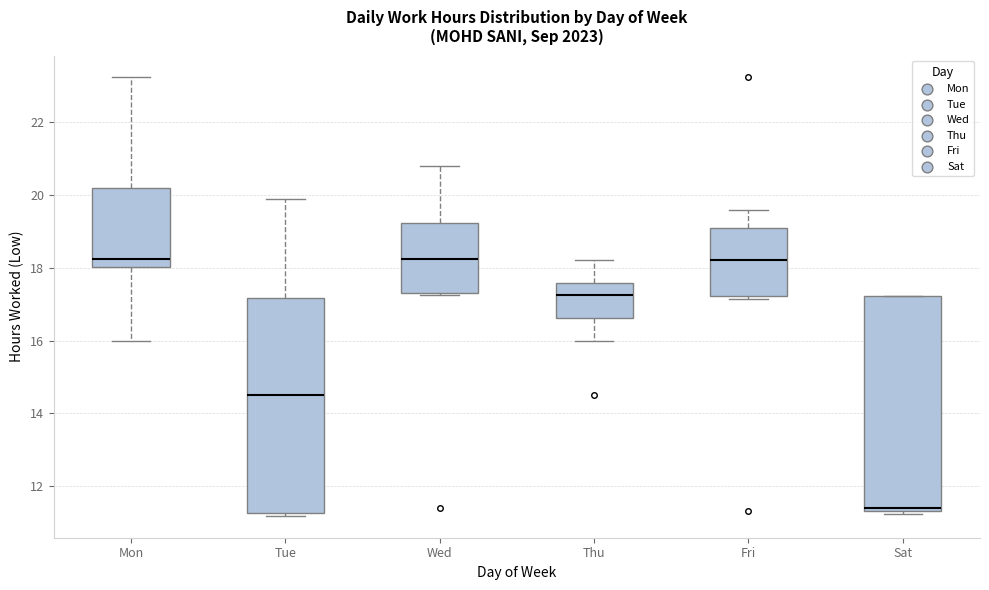

Where is the lower edge of the box for Fri on the y-axis? The values are not printed on the chart, so give them approximately, as read against the axis.

17.2